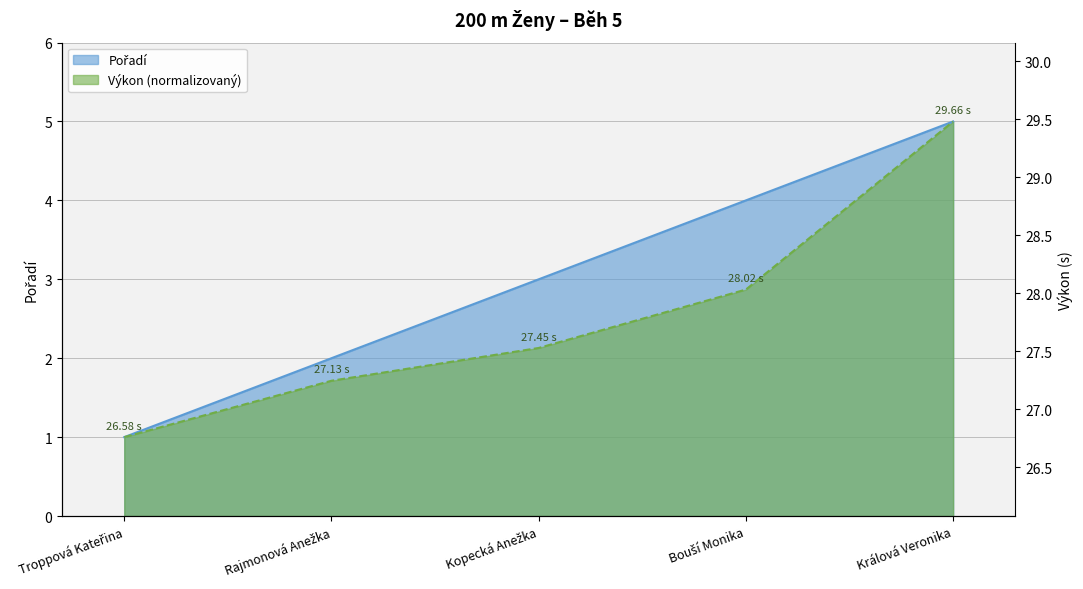

Which label corresponds to the smallest value in the chart?

Troppová Kateřina